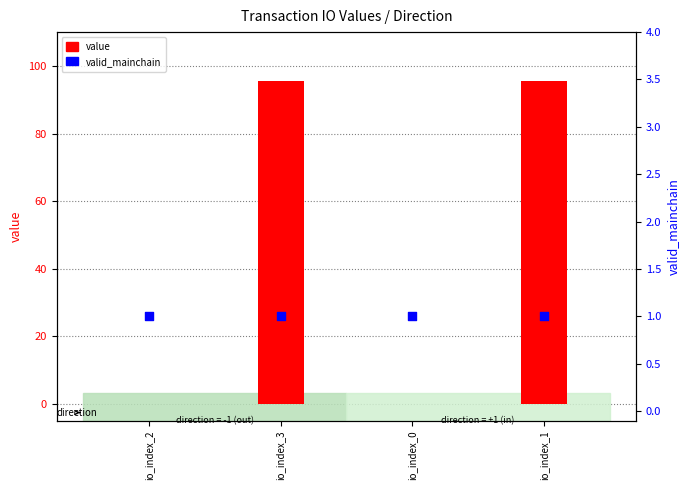

Which series has the largest total across all categories?

value